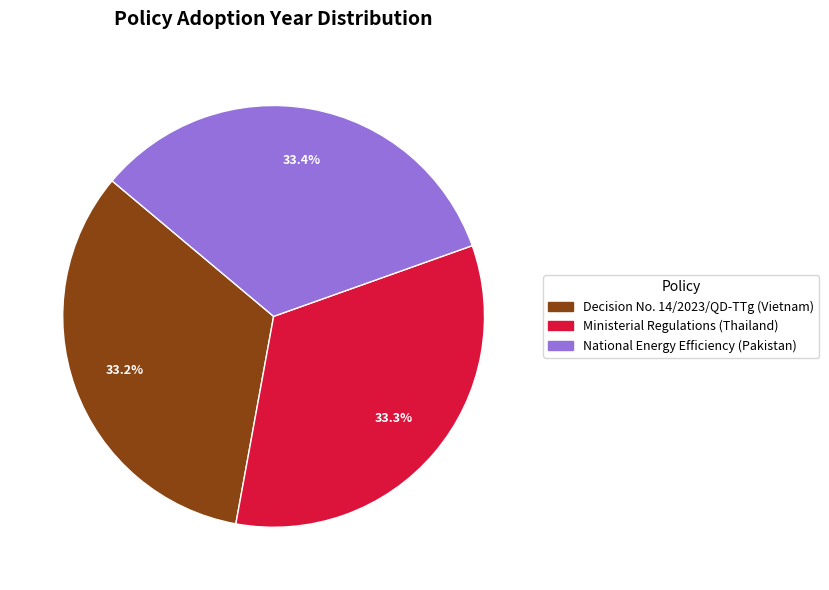

Does any single category account for the majority?

No